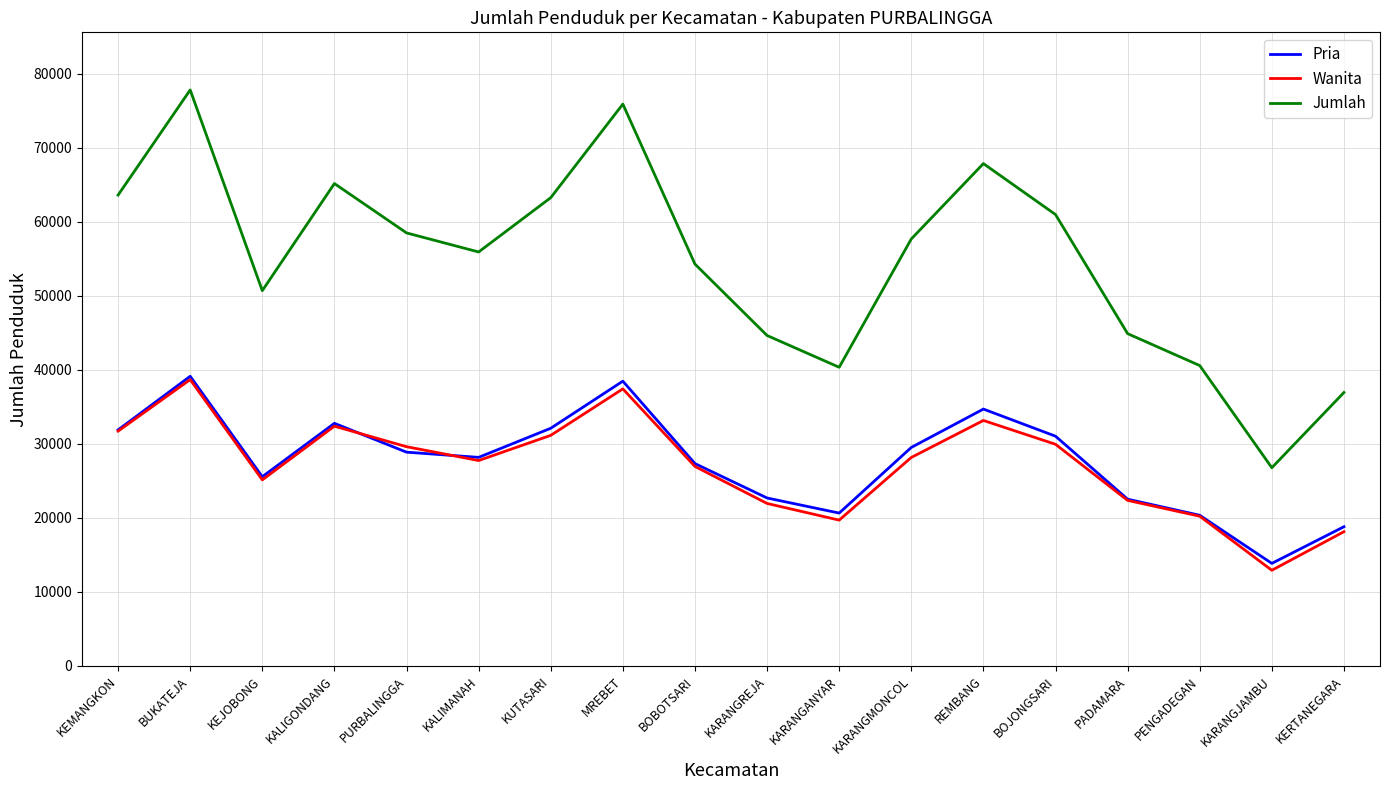

Where does the Pria series first go above 28870?

KEMANGKON